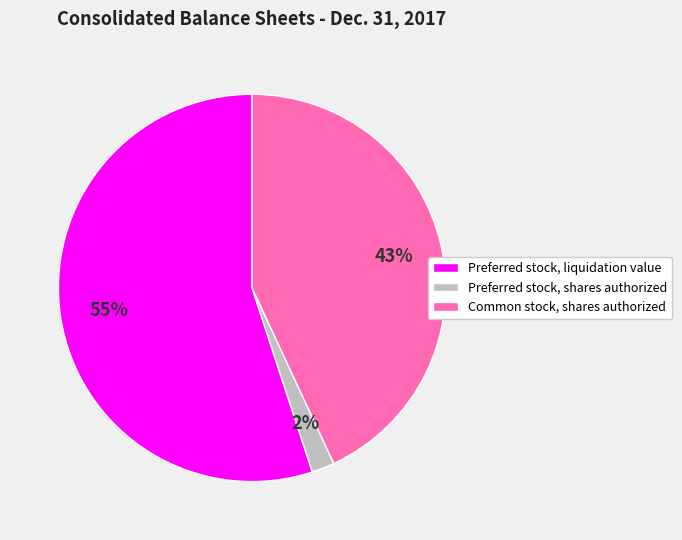

To the nearest percent, what is the average slice percentage?

33%